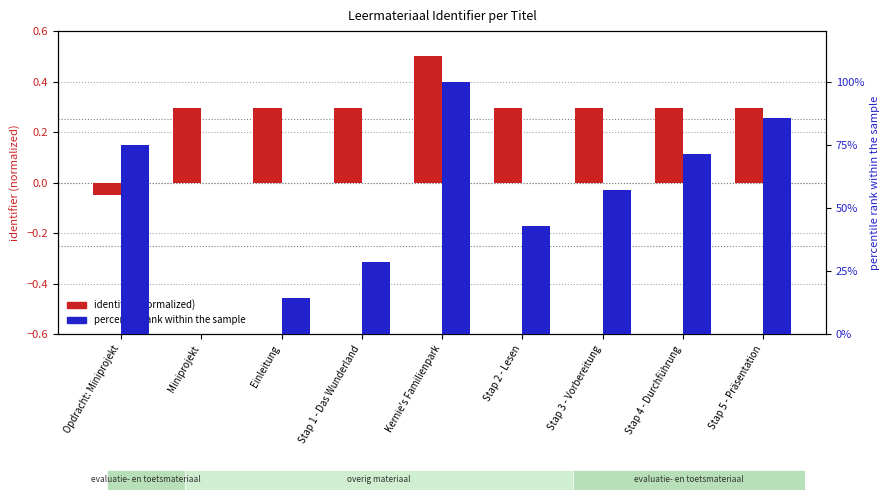

Which series has the widest spread of values?

percentile rank